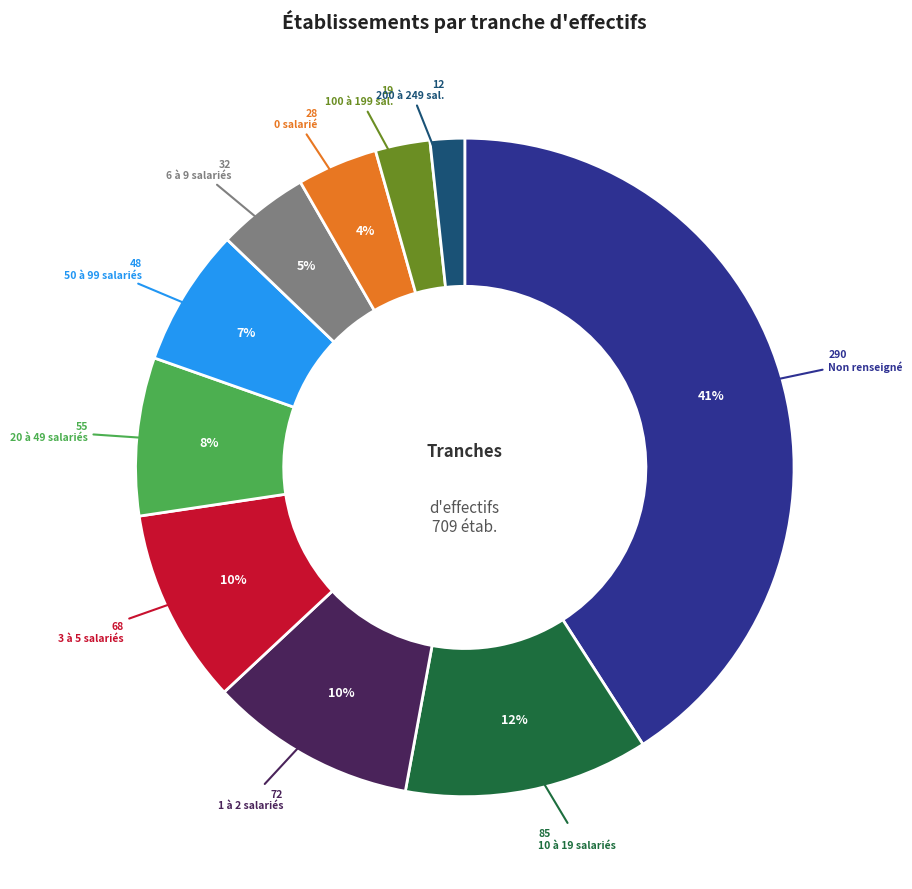

Is there any slice that represents more than half of the pie?

No